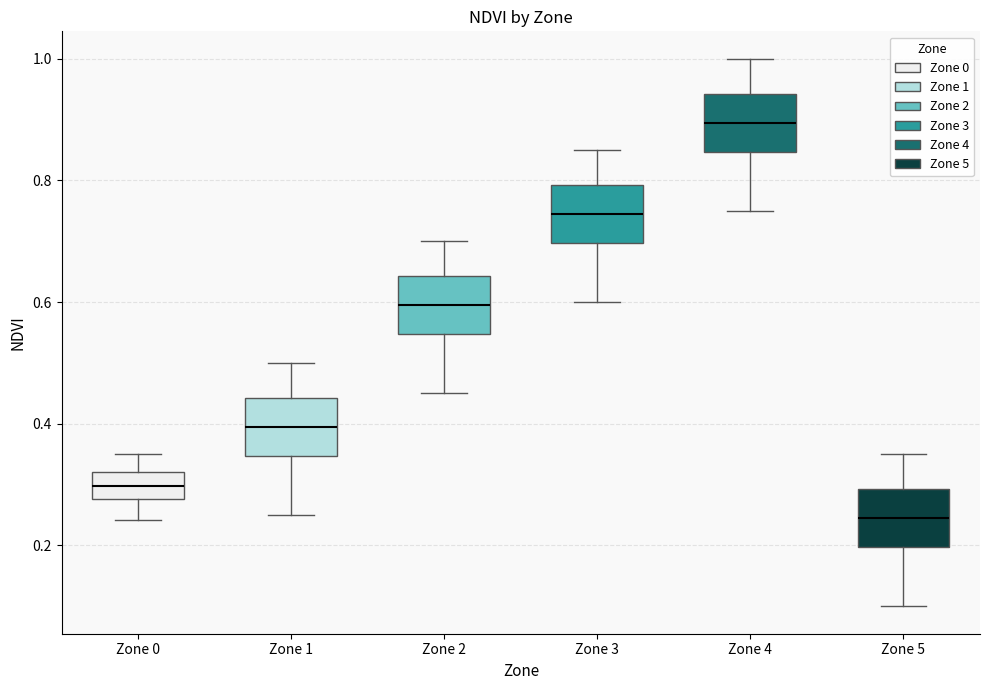

Reading left to right, read every box against the y-axis: the position of its median line, the range the box covers, and the ends of its whiskers. The values are not printed on the chart, so give them approximately, as read against the axis.

Zone 0: median 0.30, box 0.28 to 0.32, whiskers 0.24 to 0.34
Zone 1: median 0.40, box 0.34 to 0.44, whiskers 0.26 to 0.50
Zone 2: median 0.60, box 0.54 to 0.64, whiskers 0.46 to 0.70
Zone 3: median 0.74, box 0.70 to 0.80, whiskers 0.60 to 0.86
Zone 4: median 0.90, box 0.84 to 0.94, whiskers 0.76 to 1.00
Zone 5: median 0.24, box 0.20 to 0.30, whiskers 0.10 to 0.36